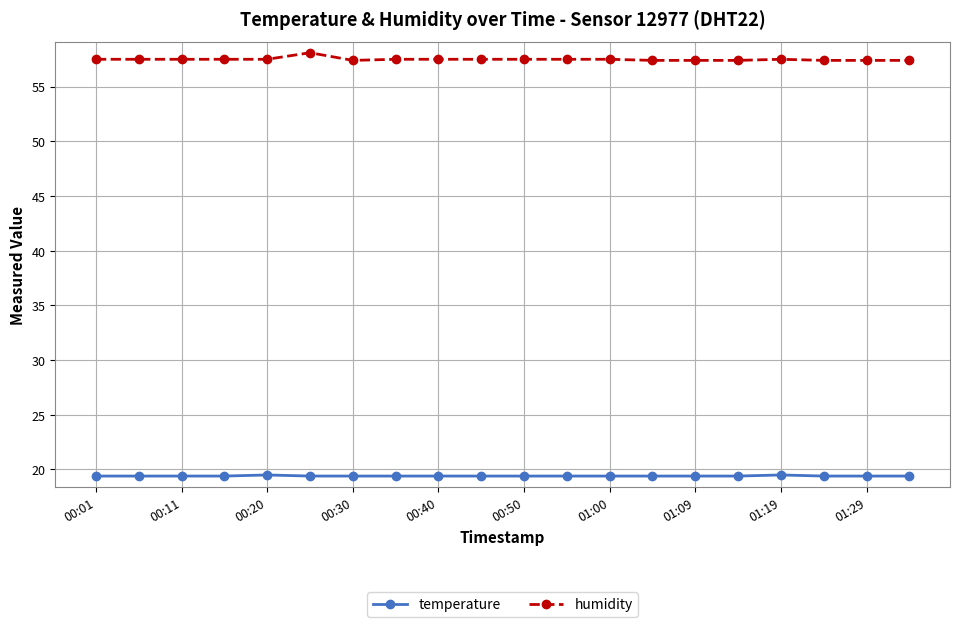

Which series has the largest total across all categories?

humidity